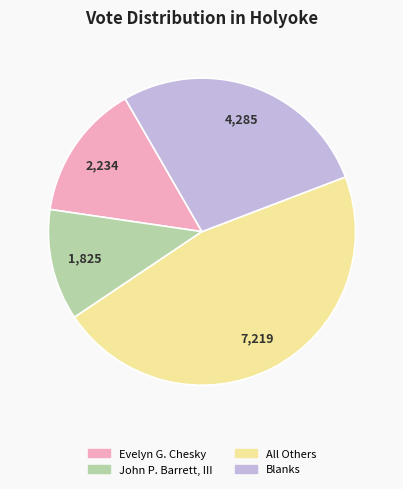

The Evelyn G. Chesky slice represents 14% of the pie. True or false?

True